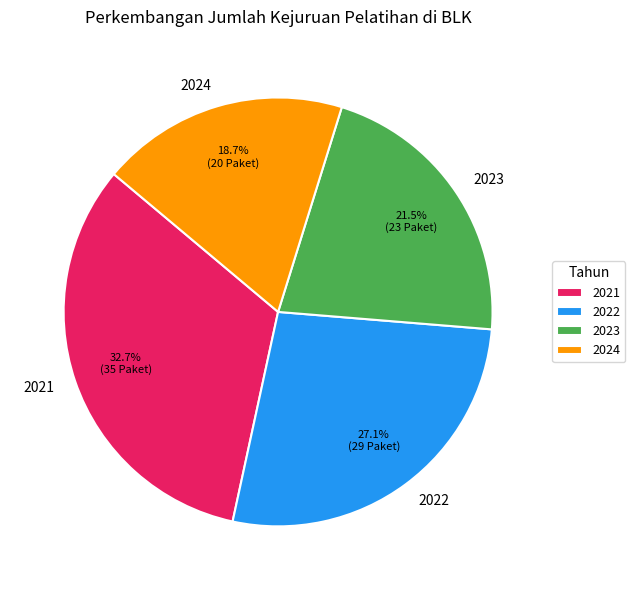

What portion of the pie excludes 2021?

67.3%